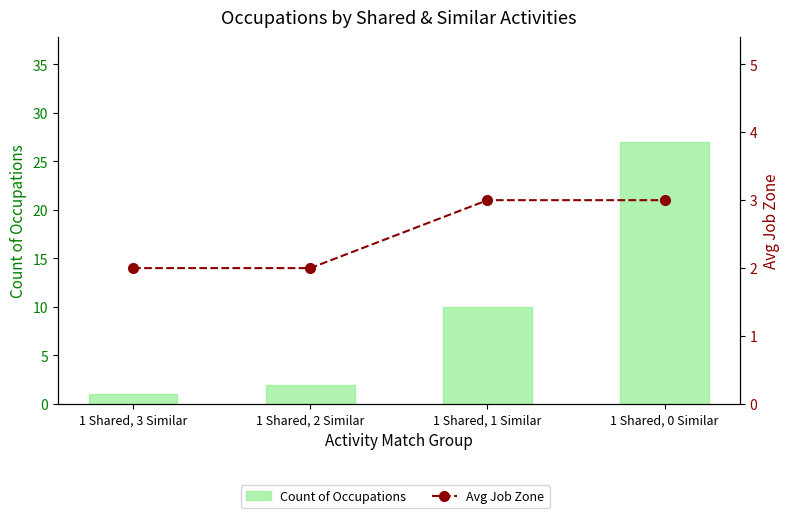

Rank the series by their maximum value, from highest to lowest.

Count of Occupations, Avg Job Zone